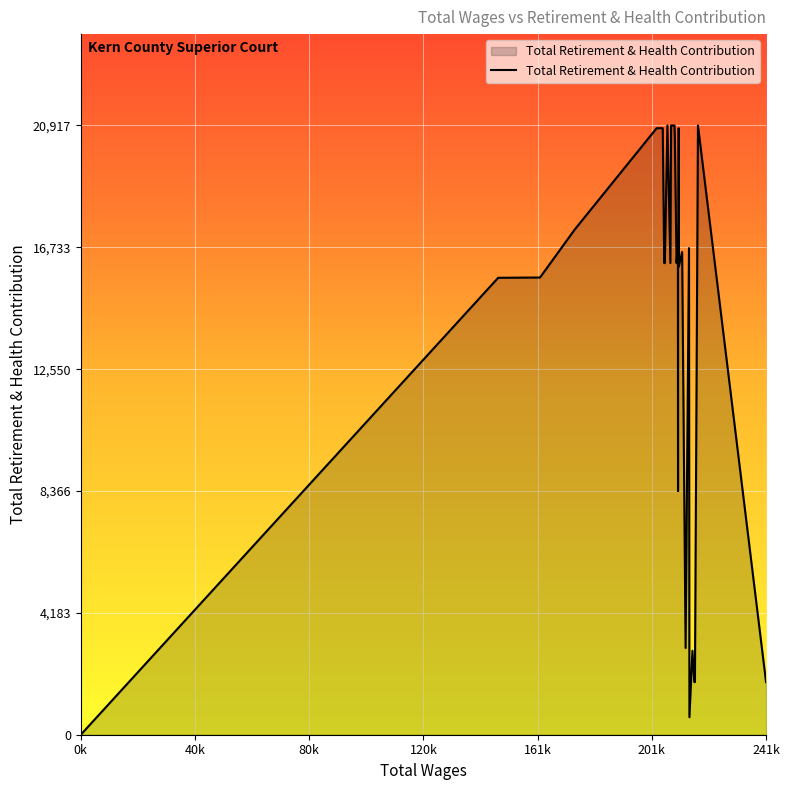

At which category does the chart reach its peak across all series?

217674